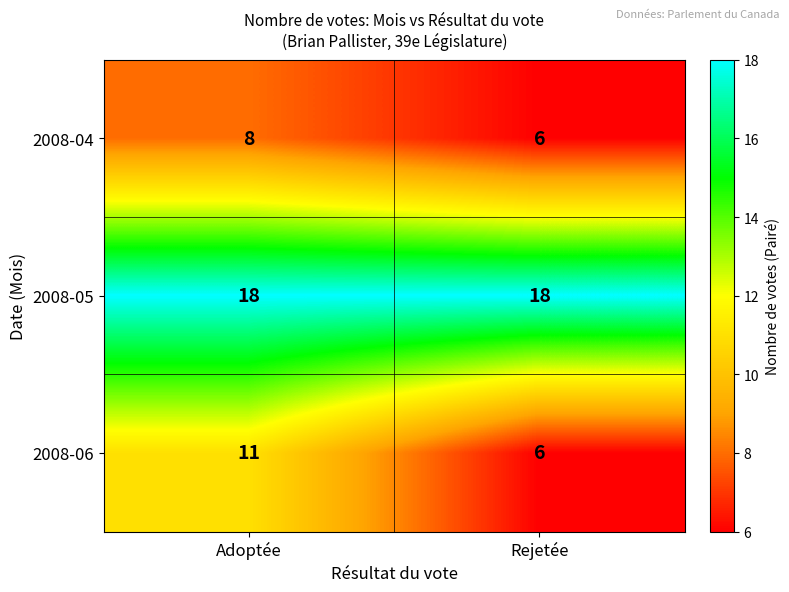

What is the smallest value displayed?

6